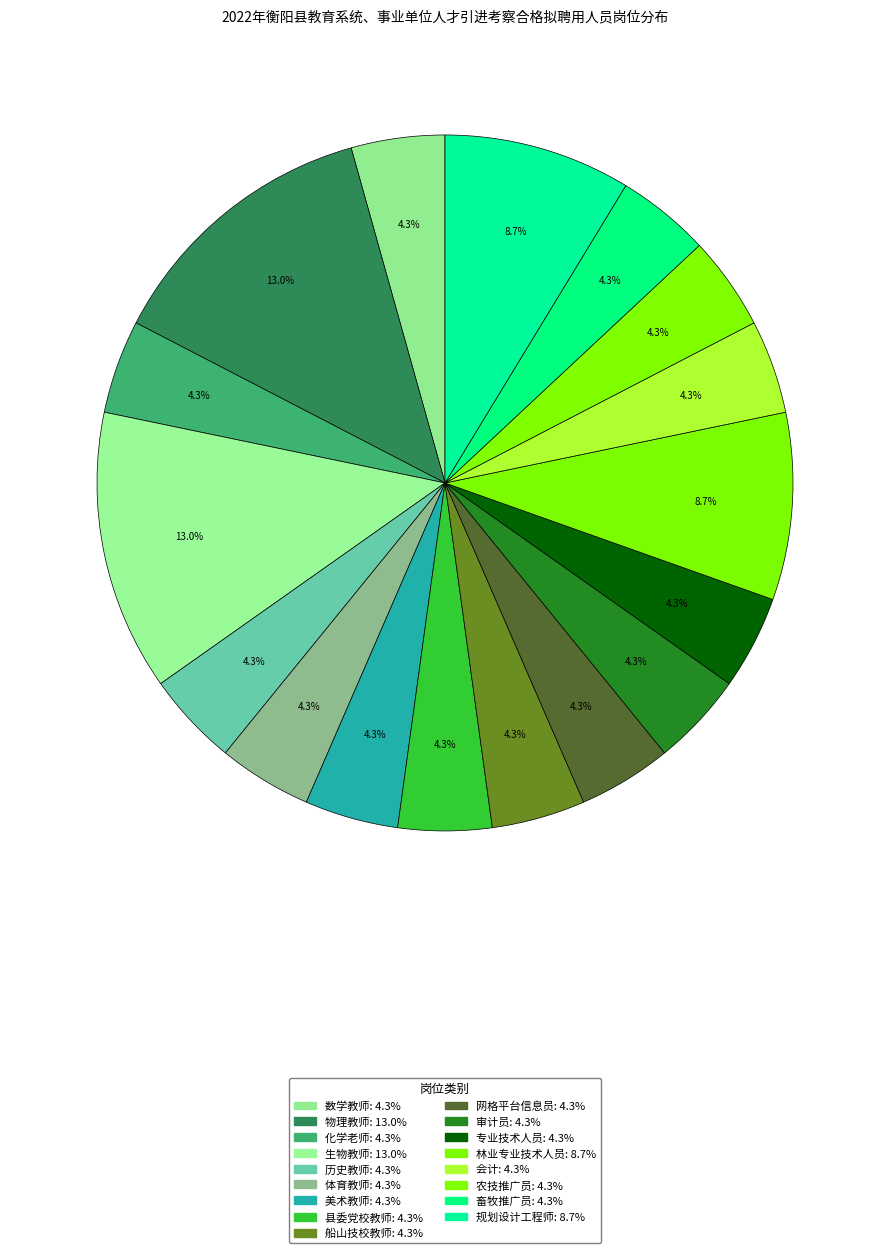

How many slices are in this pie chart?

17